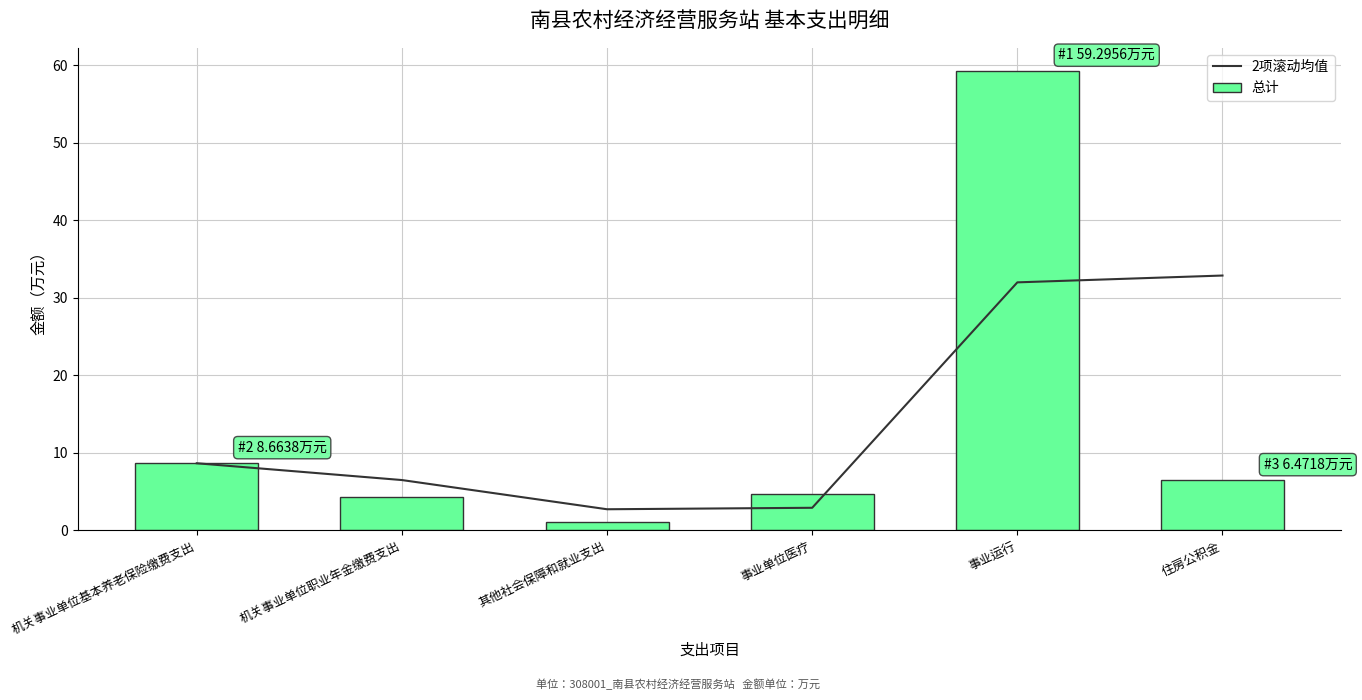

The 2项滚动均值 series shows 5.1 at 机关事业单位基本养老保险缴费支出. True or false?

False